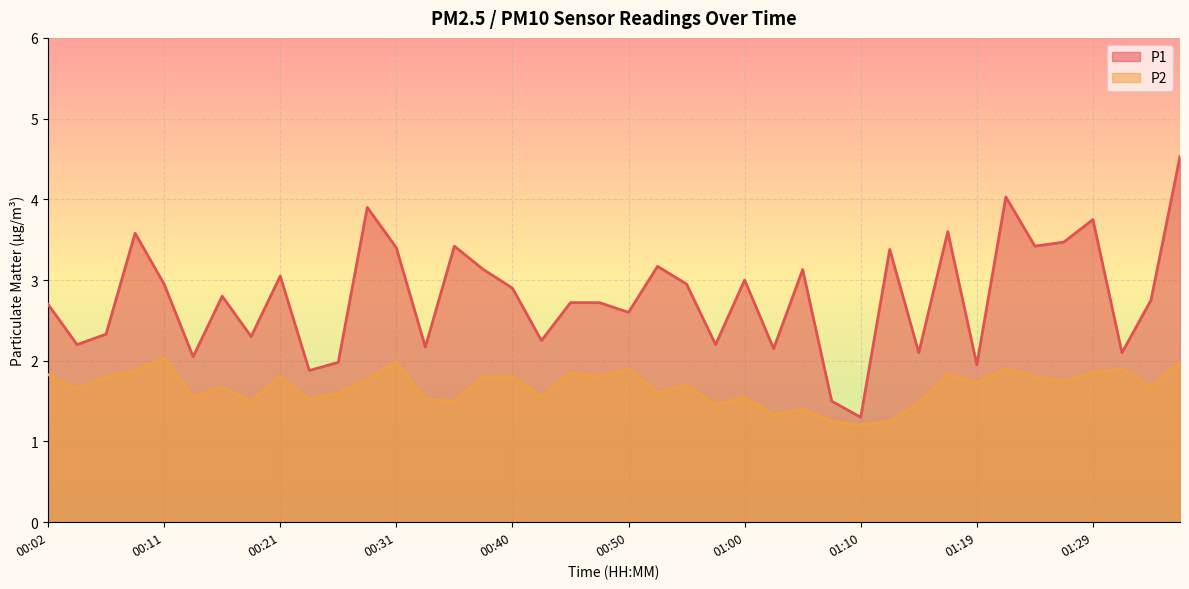

Reading right to left, what are all the values shown in this chart?

P1: 4.5	2.8	2.1	3.8	3.5	3.4	4.0	1.9	3.6	2.1	3.4	1.3	1.5	3.1	2.1	3.0	2.2	3.0	3.2	2.6	2.7	2.7	2.2	2.9	3.1	3.4	2.2	3.4	3.9	2.0	1.9	3.0	2.3	2.8	2.0	3.0	3.6	2.3	2.2	2.7
P2: 2.0	1.7	1.9	1.9	1.8	1.8	1.9	1.7	1.8	1.5	1.2	1.2	1.2	1.4	1.3	1.6	1.4	1.7	1.6	1.9	1.8	1.9	1.6	1.8	1.8	1.5	1.5	2.0	1.8	1.6	1.5	1.8	1.5	1.7	1.6	2.0	1.9	1.8	1.6	1.8